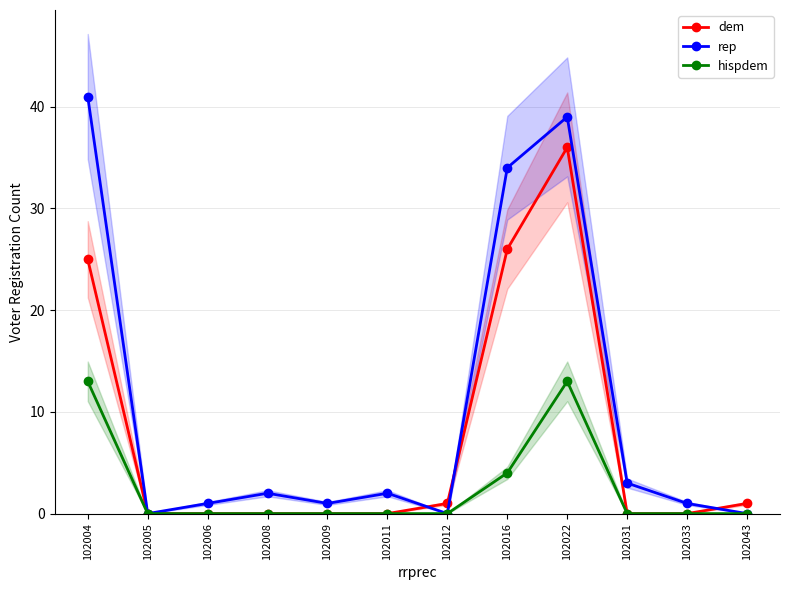

Where is hispdem nearest to the value 6?

102016